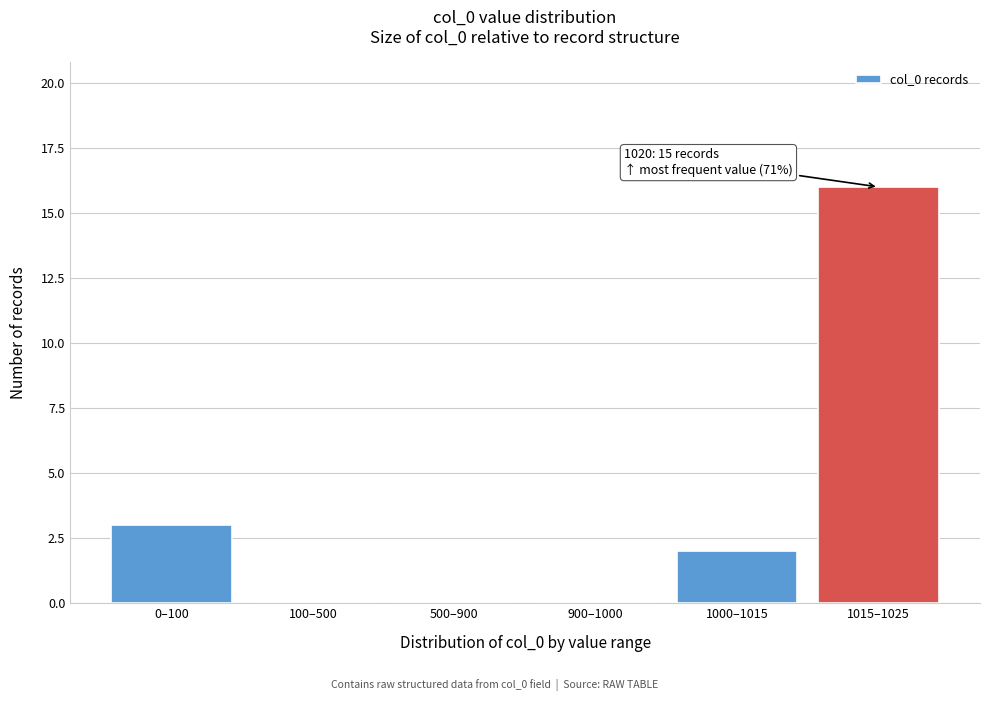

Reading right to left, what are all the values shown in this chart?

1015–1025=16	1000–1015=2	900–1000=0	500–900=0	100–500=0	0–100=3